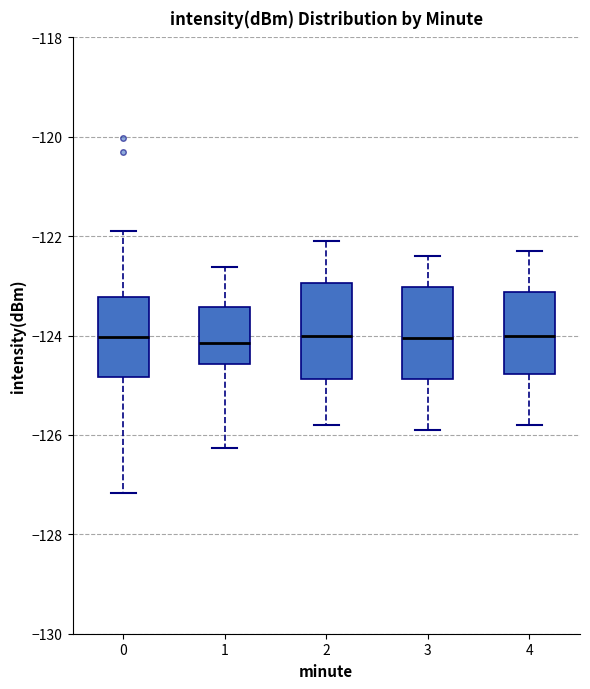

Reading left to right, transcribe this box plot: for each box, give where its median line is, the range the box spans, and where its two whiskers end, as read against the y-axis. The values are not printed on the chart, so give them approximately, as read against the axis.

0: median -124.0, box -124.8 to -123.2, whiskers -127.2 to -122.0
1: median -124.2, box -124.6 to -123.4, whiskers -126.2 to -122.6
2: median -124.0, box -124.8 to -123.0, whiskers -125.8 to -122.0
3: median -124.0, box -124.8 to -123.0, whiskers -125.8 to -122.4
4: median -124.0, box -124.8 to -123.2, whiskers -125.8 to -122.2